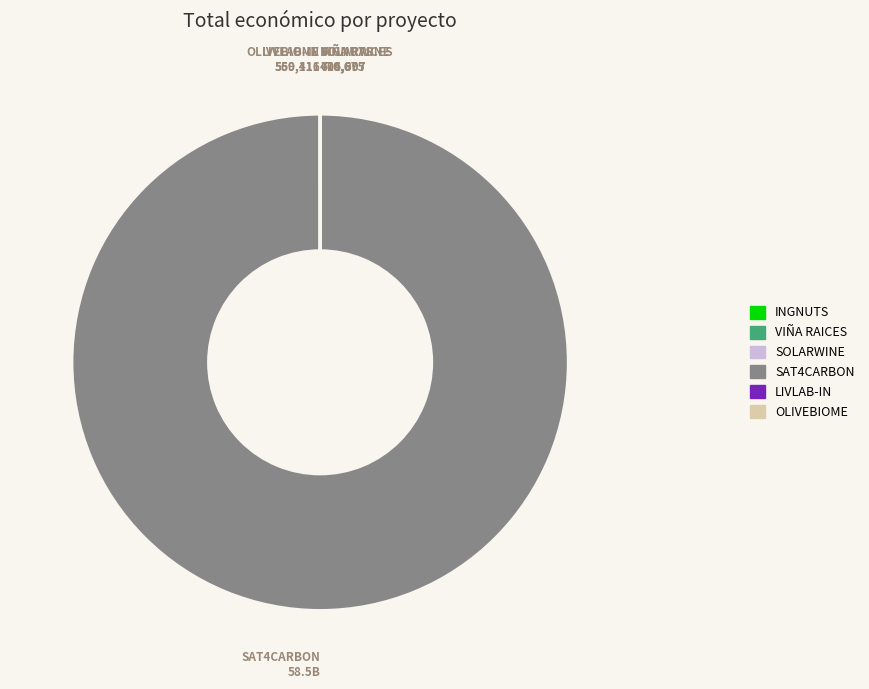

What is the largest slice in the pie chart?

SAT4CARBON